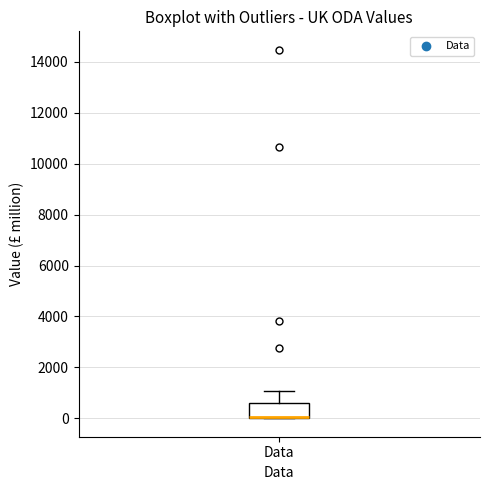

Where does the upper whisker of the box for Data end on the y-axis? The values are not printed on the chart, so give them approximately, as read against the axis.

1000